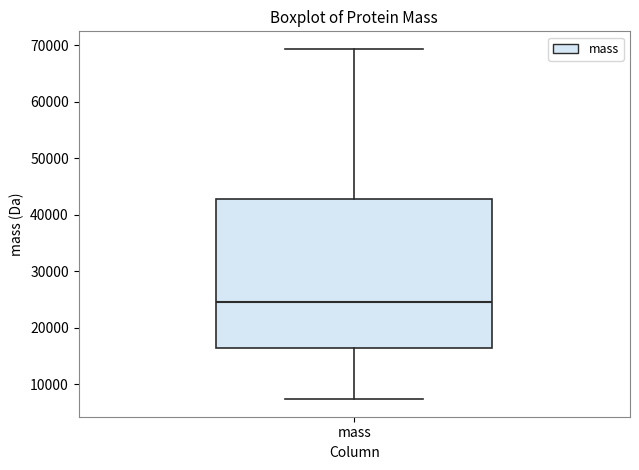

Transcribe this box plot: give where the median line is, the range the box spans, and where the two whiskers end, as read against the y-axis. The values are not printed on the chart, so give them approximately, as read against the axis.

median 25000, box 16000 to 43000, whiskers 7000 to 69000